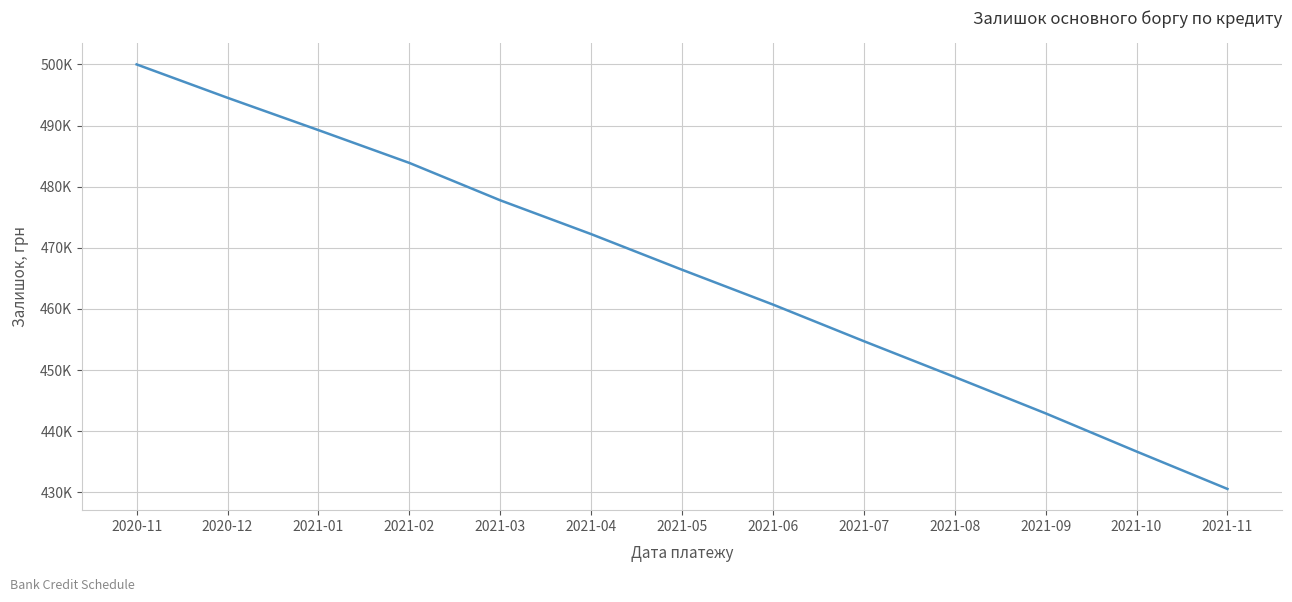

Rank the categories by value from highest to lowest.

2020-11, 2020-12, 2021-01, 2021-02, 2021-03, 2021-04, 2021-05, 2021-06, 2021-07, 2021-08, 2021-09, 2021-10, 2021-11